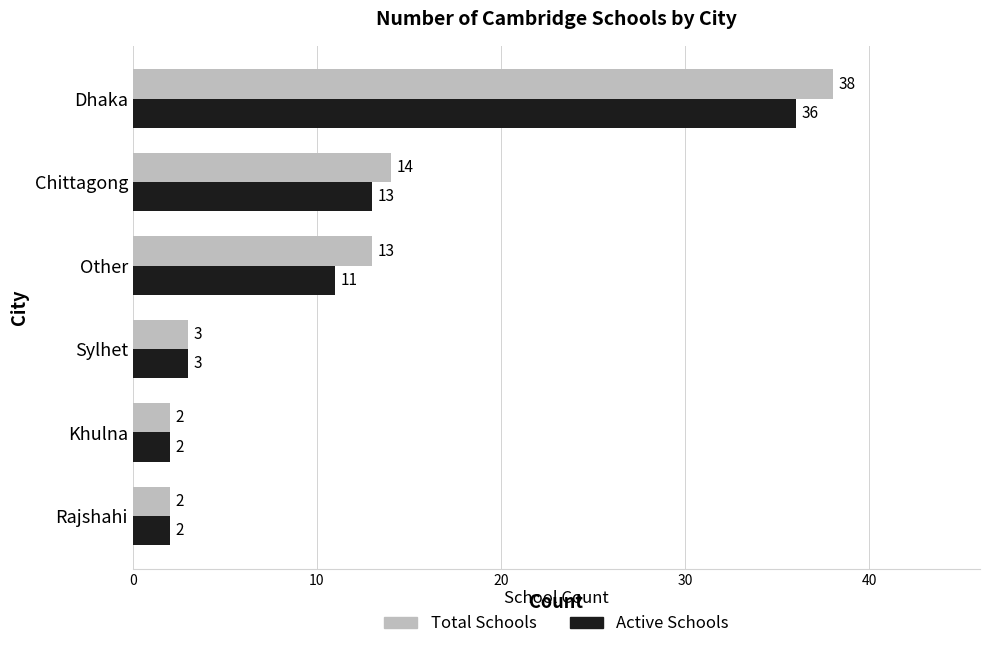

What is the highest value of the Active Schools series?

36